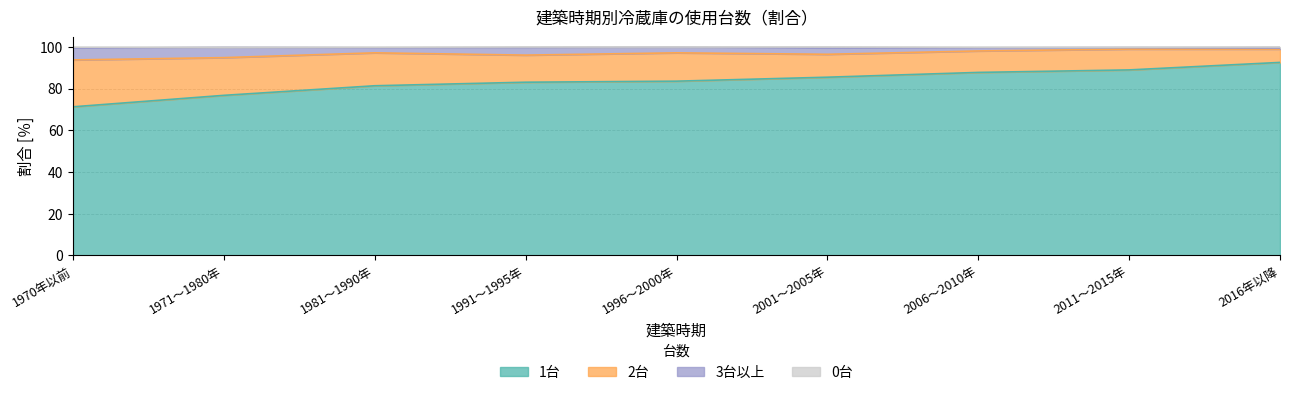

True or false: 1台 and 3台以上 intersect in this chart.

False